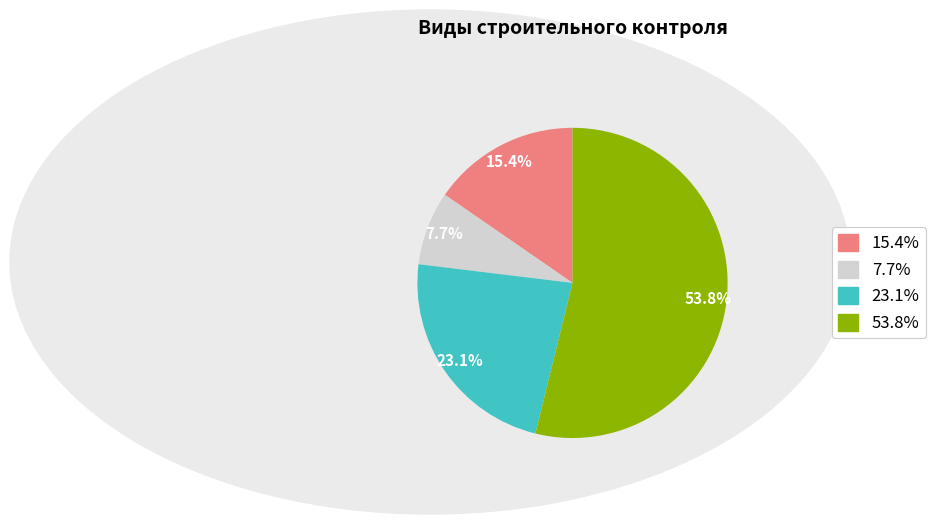

Count the number of slices in the pie.

4